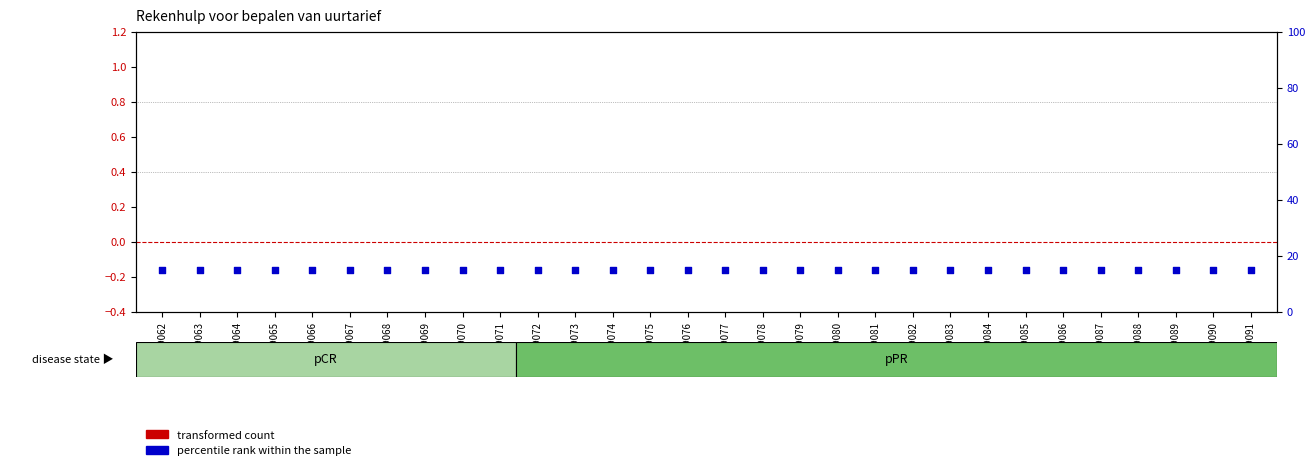

Which series has the largest Y range (max minus min)?

transformed count